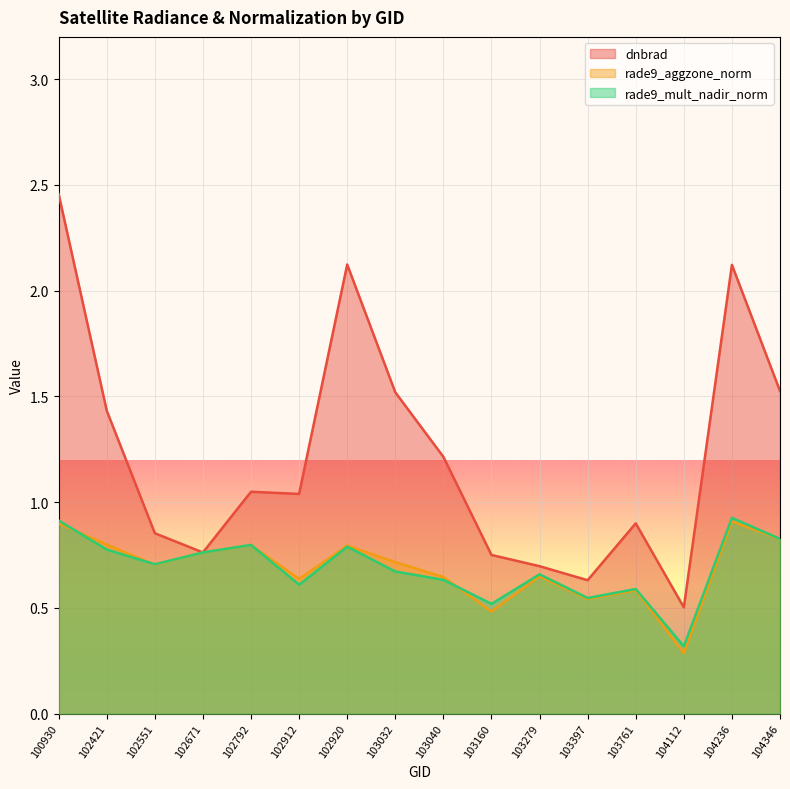

How many rade9_mult_nadir_norm values are between 0 and 1?

16